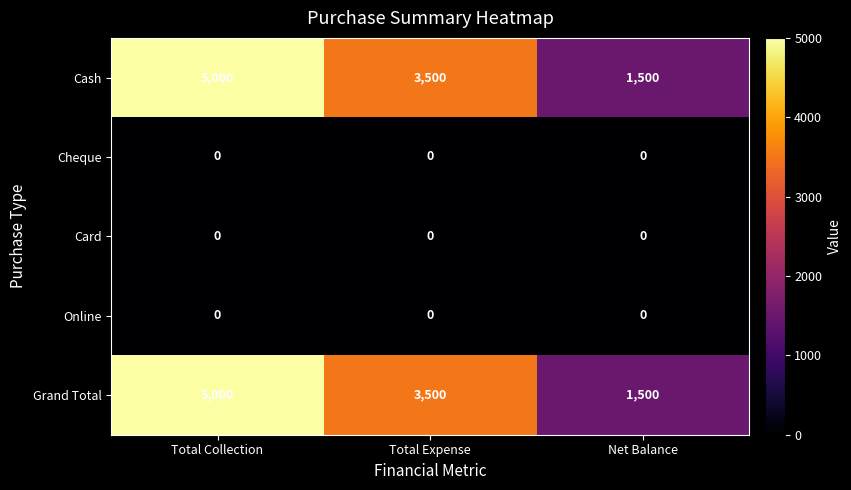

What is the difference between the highest and lowest values at Net Balance?

1500